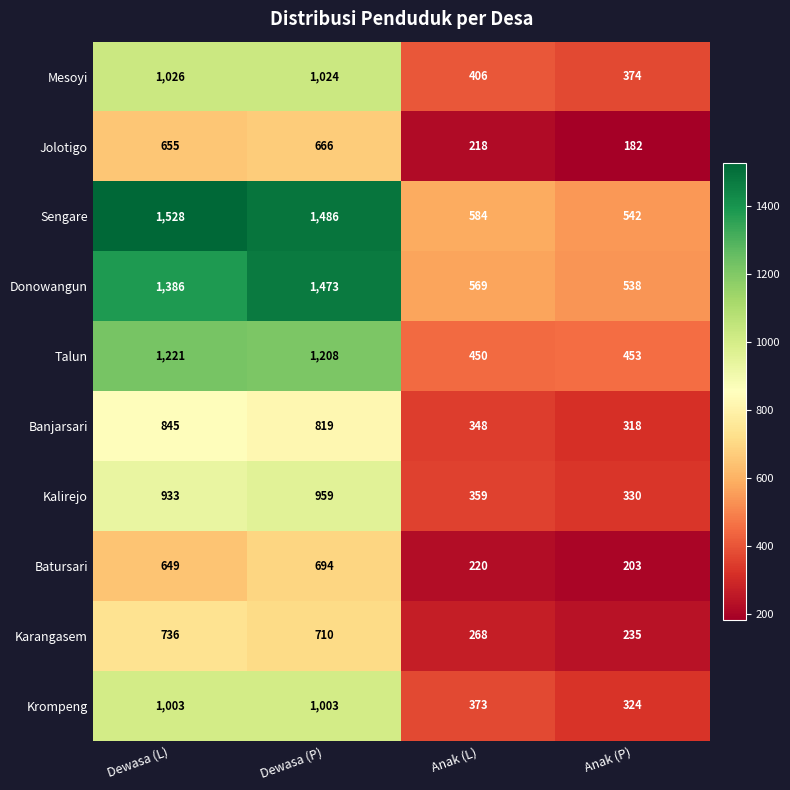

Rank the series at Anak (P) from lowest to highest value.

Jolotigo, Batursari, Karangasem, Banjarsari, Krompeng, Kalirejo, Mesoyi, Talun, Donowangun, Sengare